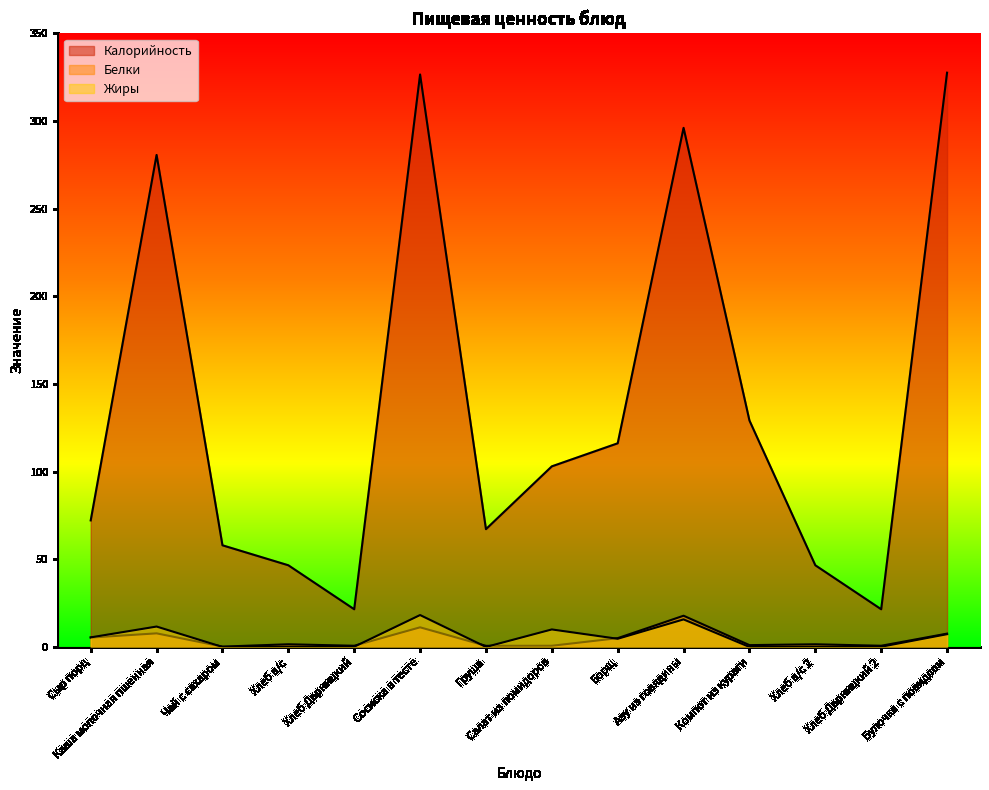

The Калорийность series shows 296.2 at Азу из говядины. True or false?

True